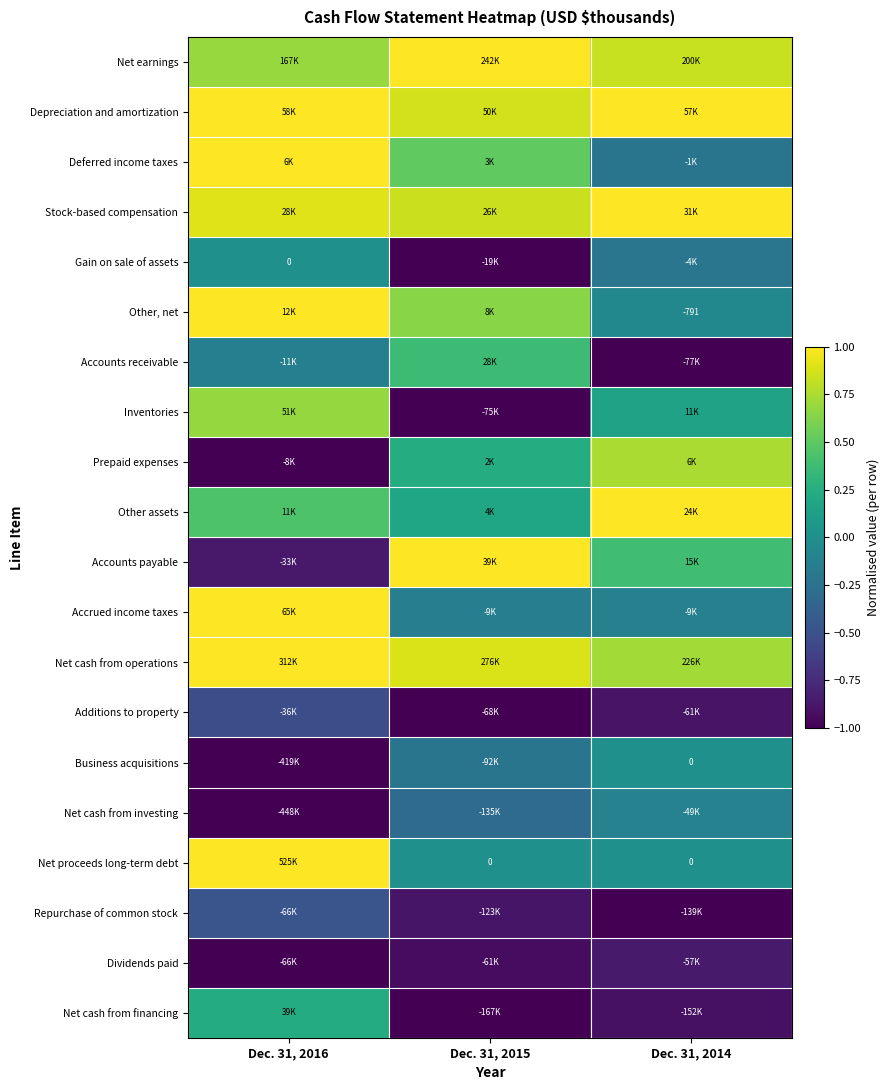

What is the minimum value for Business acquisitions?

-1.0